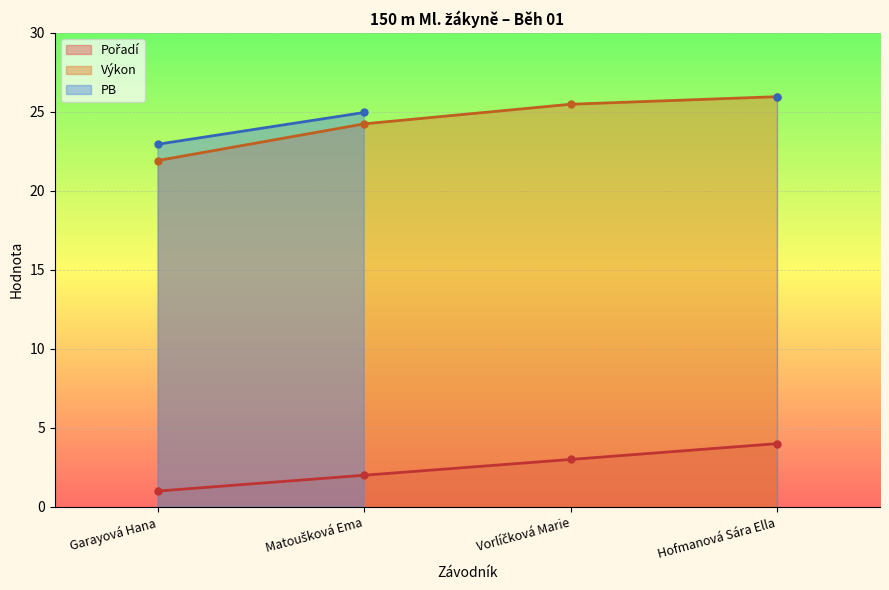

The value of Pořadí at Vorlíčková Marie is 3.0. True or false?

True